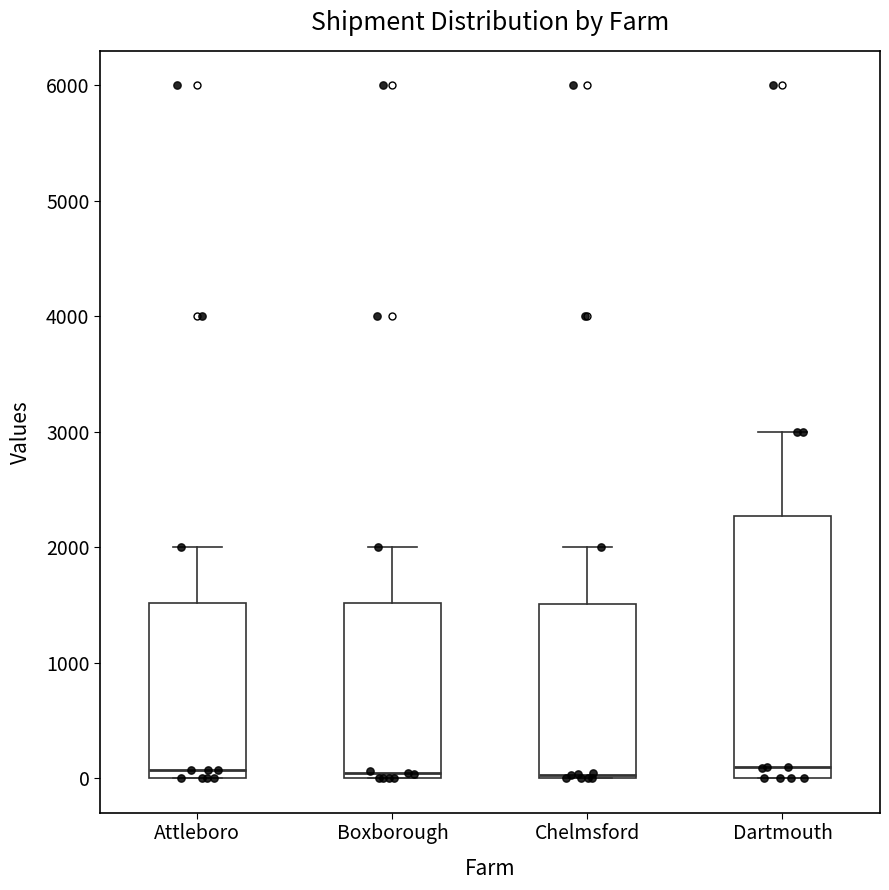

Reading left to right, transcribe this box plot: for each box, give where its median line is, the range the box spans, and where its two whiskers end, as read against the y-axis. The values are not printed on the chart, so give them approximately, as read against the axis.

Attleboro: median 100, box 0 to 1500, whiskers 0 to 2000
Boxborough: median 0 (just above the box's lower edge), box 0 to 1500, whiskers 0 to 2000
Chelmsford: median 0, box 0 to 1500, whiskers 0 to 2000
Dartmouth: median 100, box 0 to 2300, whiskers 0 to 3000